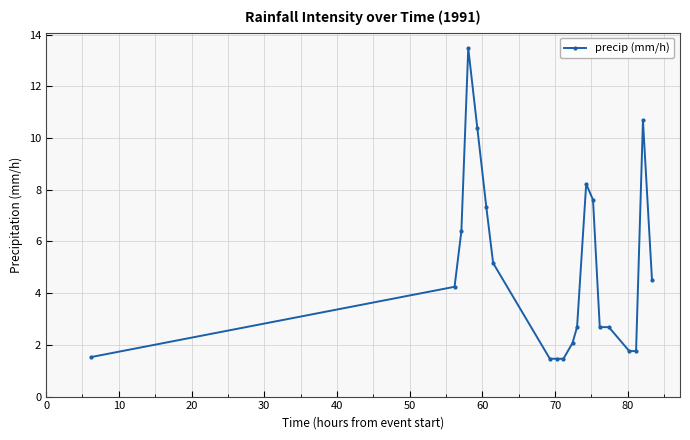

Reading left to right, what are all the values shown in this chart?

1.5	4.2	6.4	13.5	10.4	7.3	5.2	1.5	1.5	1.5	2.1	2.7	8.2	7.6	2.7	2.7	1.8	1.8	10.7	4.5